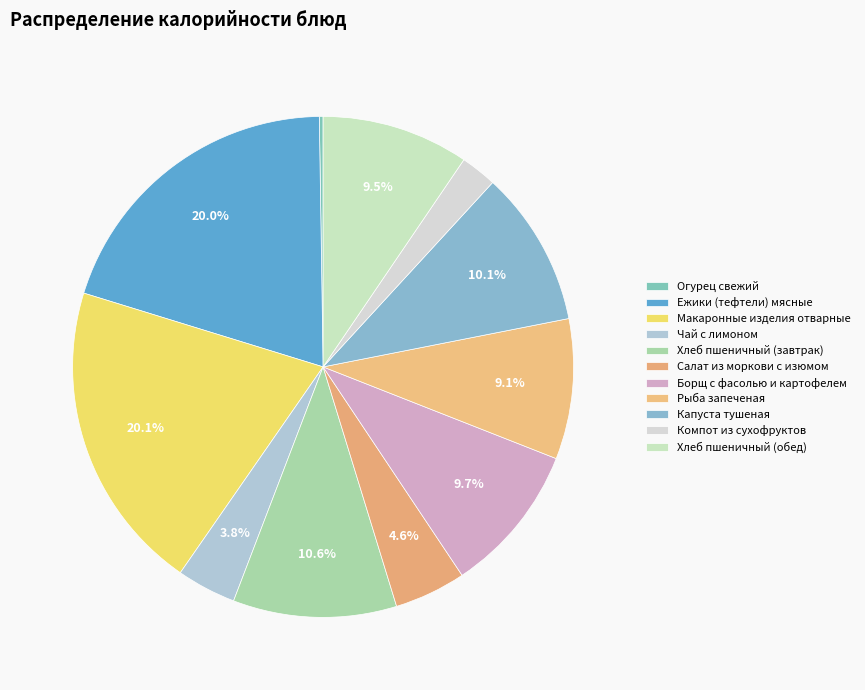

The Борщ с фасолью и картофелем slice represents 10% of the pie. True or false?

True